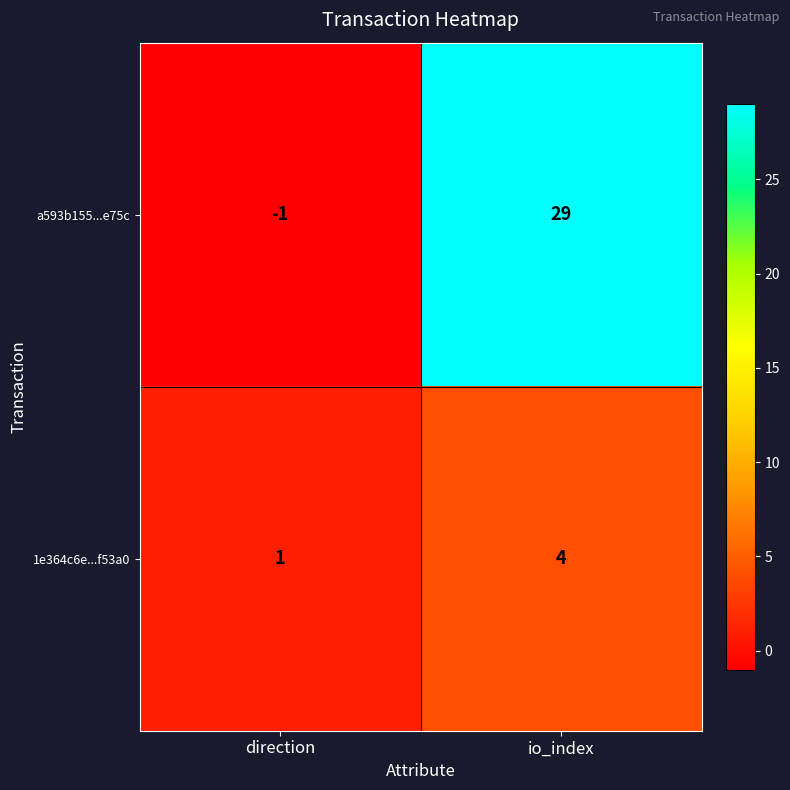

Which series has the largest range (max minus min)?

a593b155...e75c